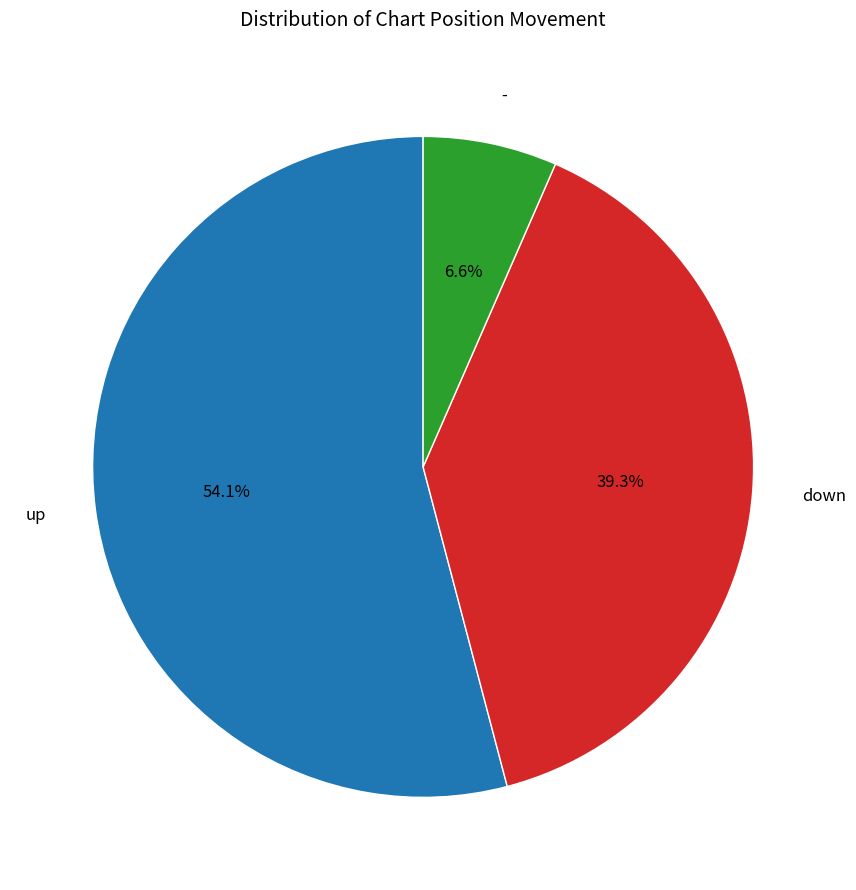

To the nearest percent, what portion does up represent?

54%